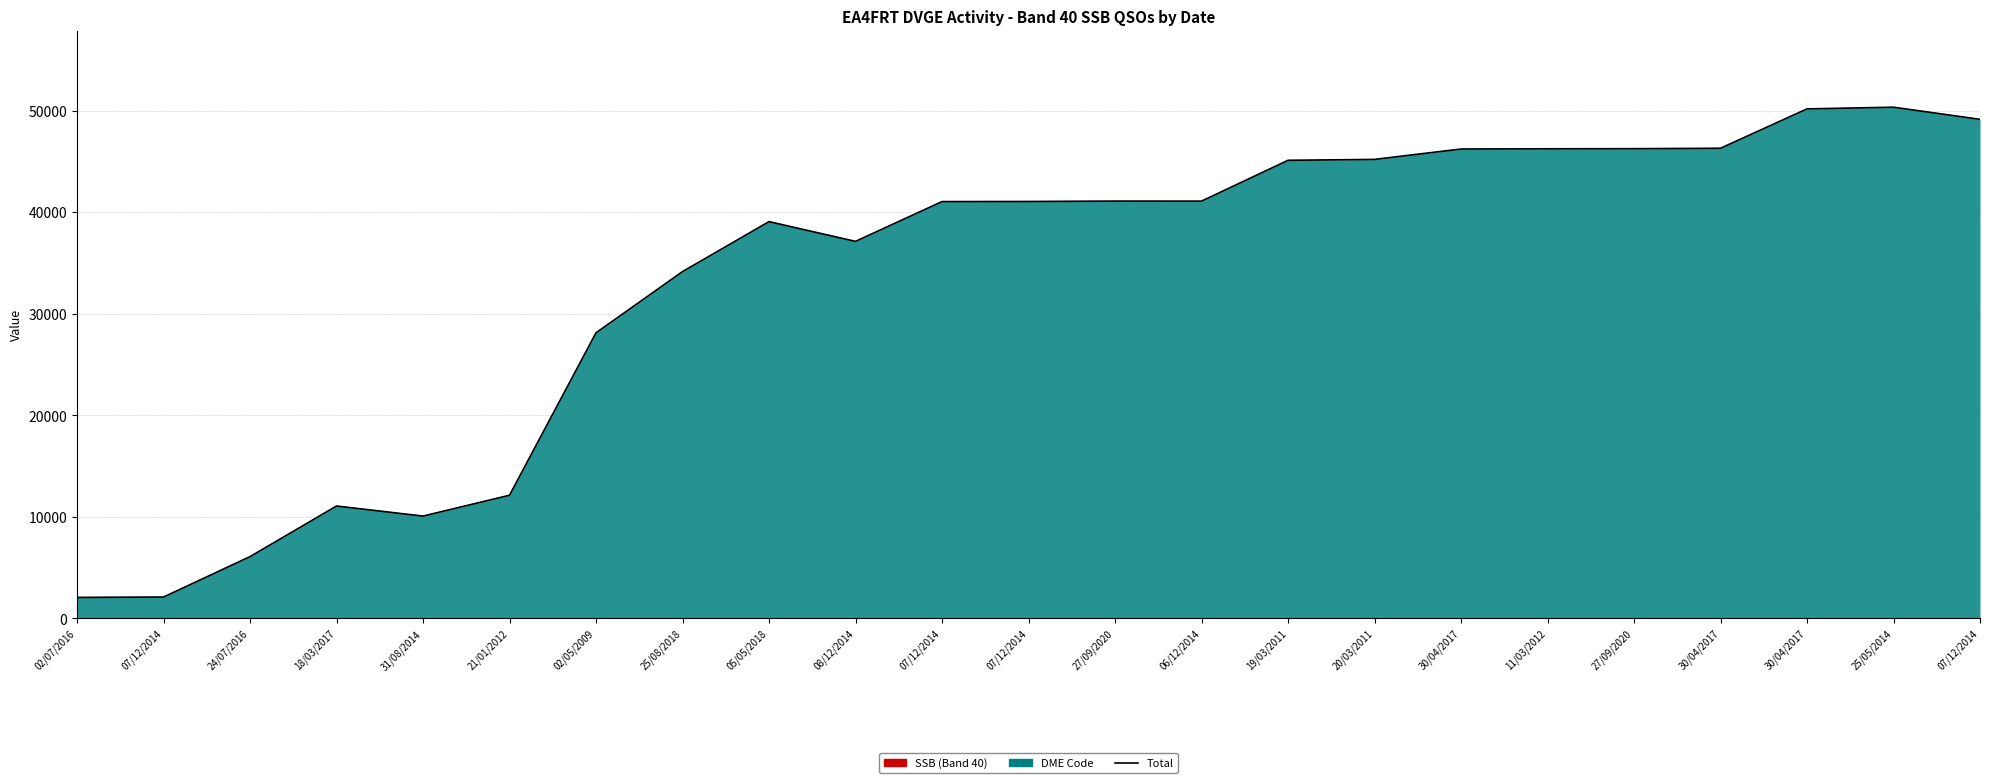

Reading right to left, transcribe all the data shown in this chart.

07/12/2014=49143	25/05/2014=50337	30/04/2017=50171	30/04/2017=46294	27/09/2020=46253	11/03/2012=46242	30/04/2017=46219	20/03/2011=45197	19/03/2011=45106	06/12/2014=41085	27/09/2020=41089	07/12/2014=41053	07/12/2014=41042	08/12/2014=37122	05/05/2018=39068	25/08/2018=34146	02/05/2009=28119	21/01/2012=12122	31/08/2014=10068	18/03/2017=11060	24/07/2016=6076	07/12/2014=2095	02/07/2016=2060